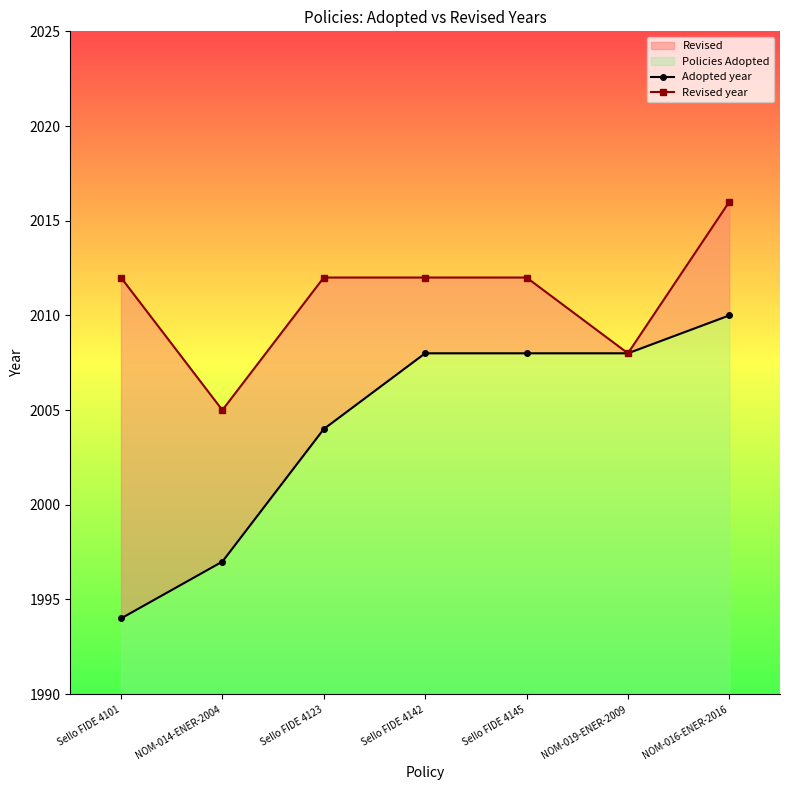

Is it true that Revised year equals 3352 at Sello FIDE 4101?

False